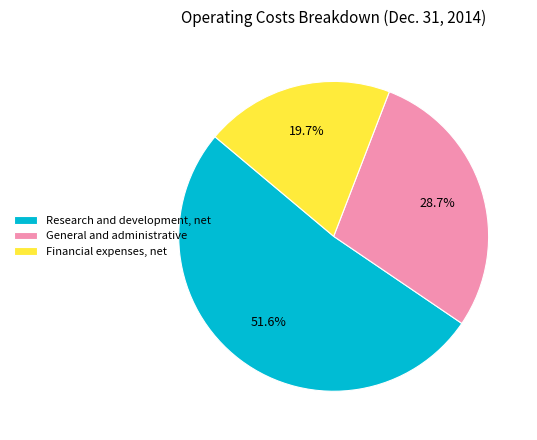

Which category accounts for the majority?

Research and development, net